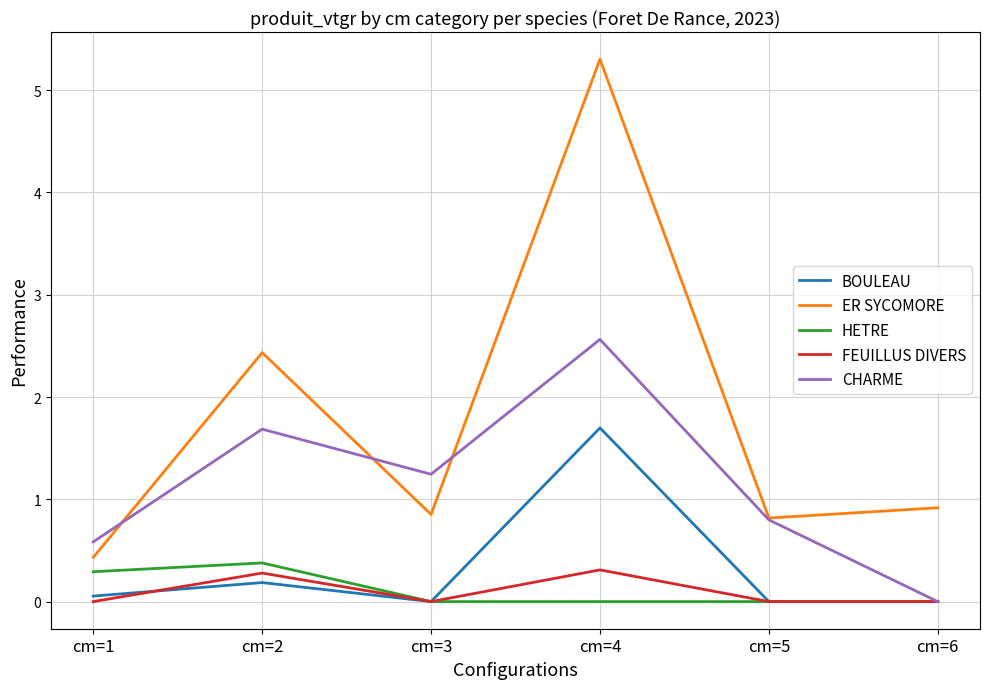

At which label does HETRE reach its peak?

cm=2